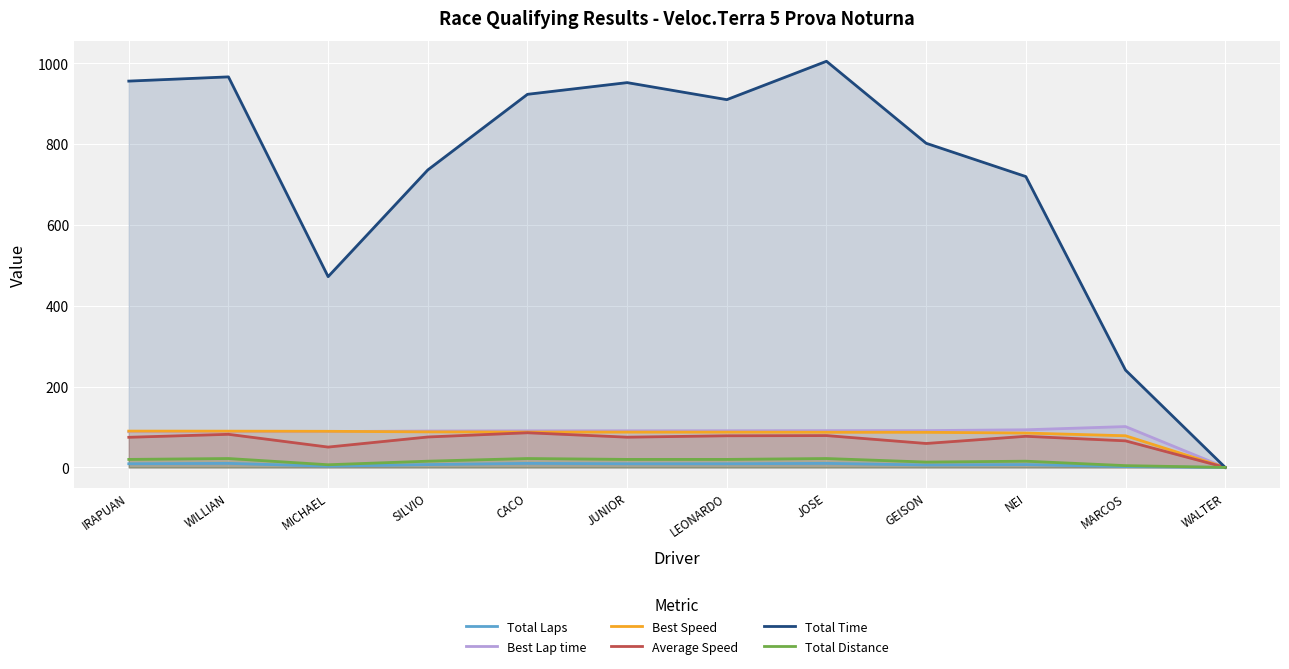

How many lines are shown in the chart?

6